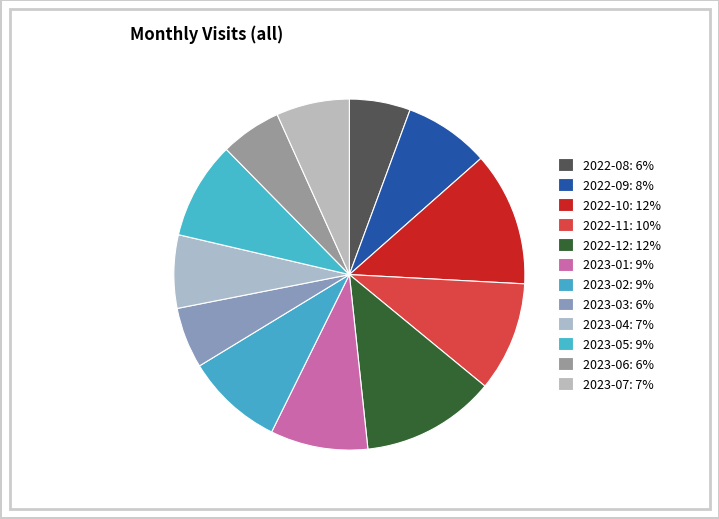

How many segments does this pie chart have?

12